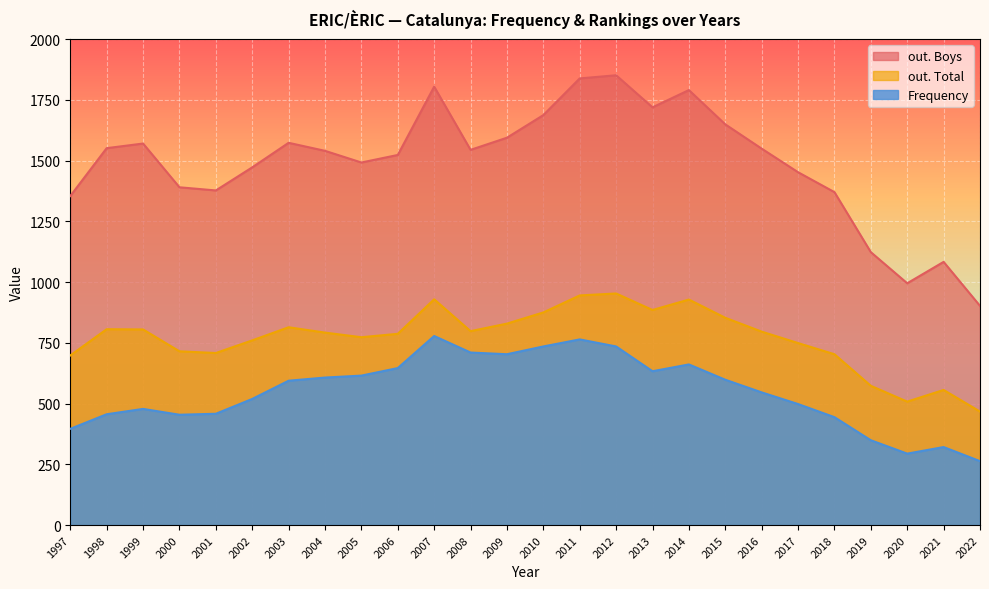

True or false: out. Total has a value of 561 at 2011.

False